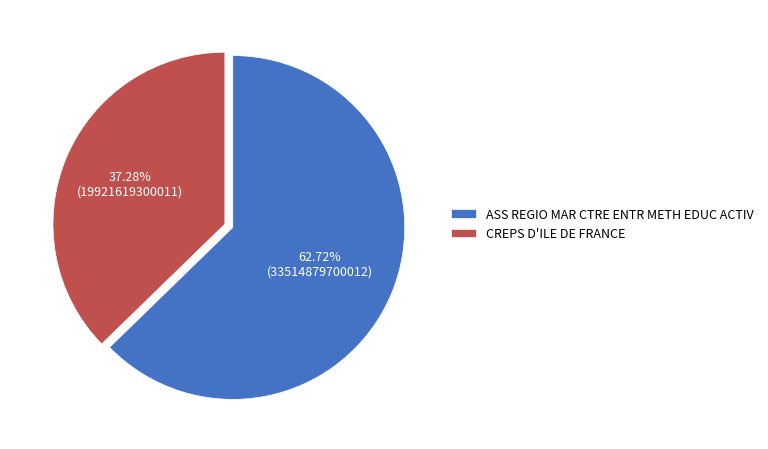

Which has a higher value, CREPS D'ILE DE FRANCE or ASS REGIO MAR CTRE ENTR METH EDUC ACTIV?

ASS REGIO MAR CTRE ENTR METH EDUC ACTIV